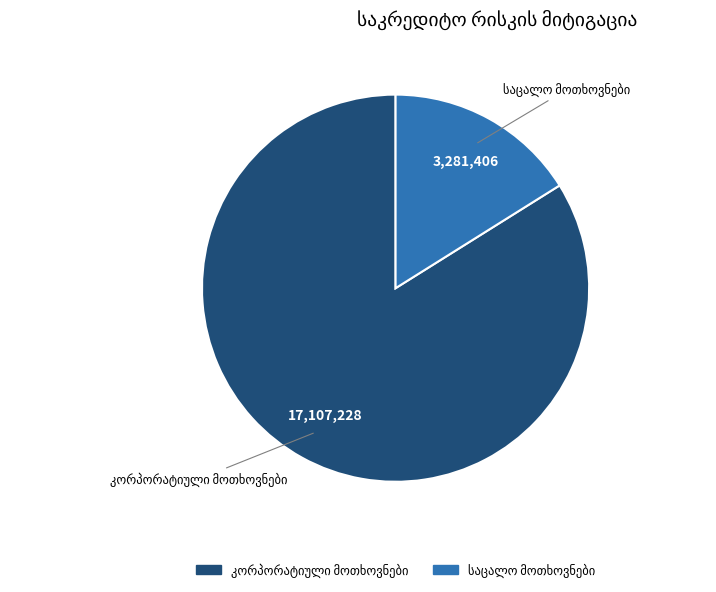

Is there a majority slice in this chart?

Yes